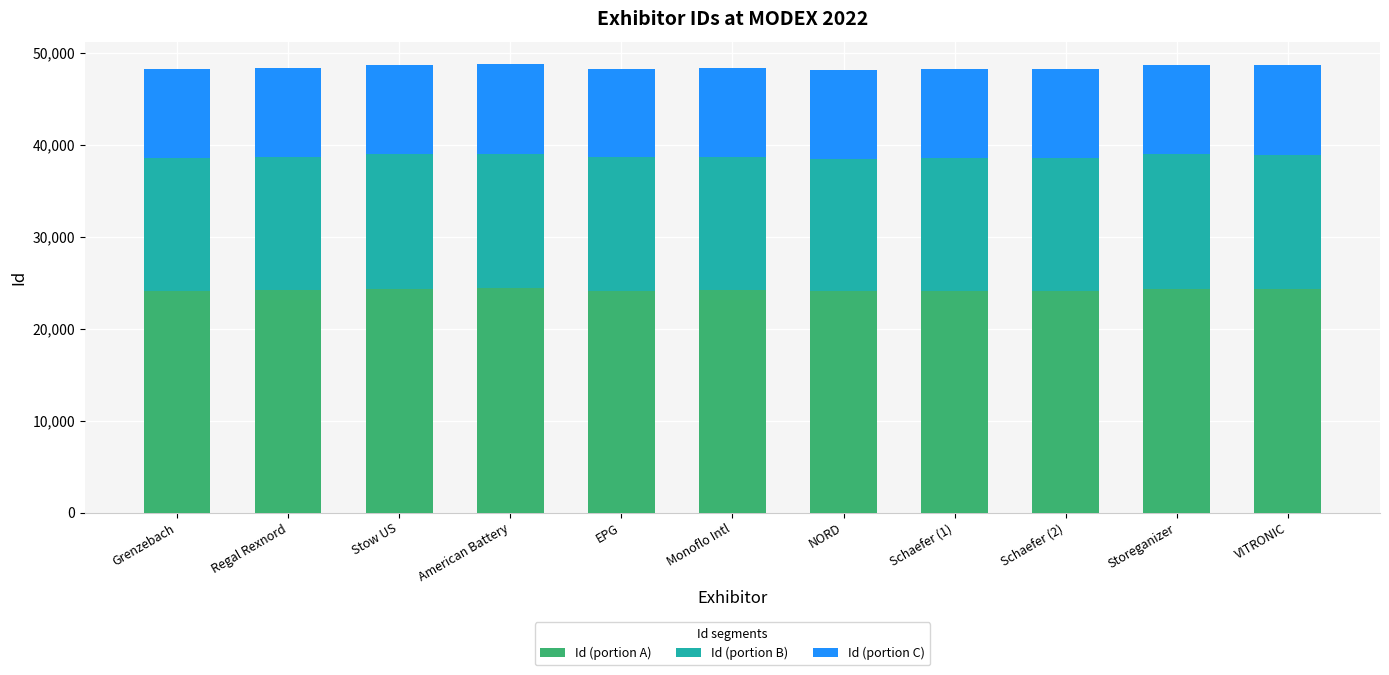

True or false: Id (portion A) has a value of 24209.0 at Monoflo Intl.

True